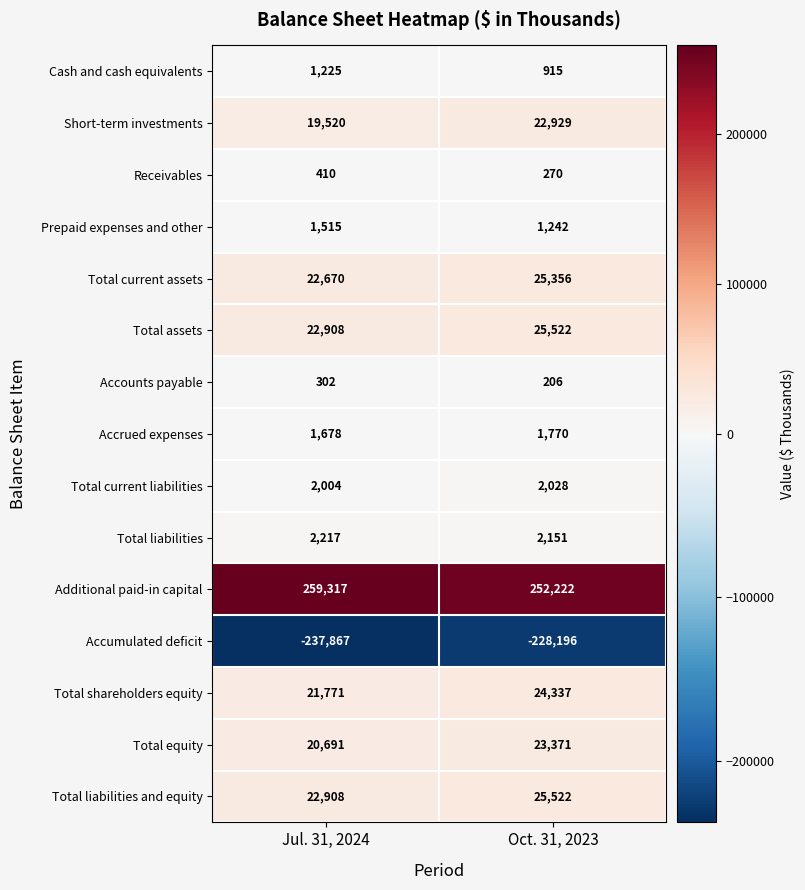

What is the difference between the Receivables values at Jul. 31, 2024 and Oct. 31, 2023?

140